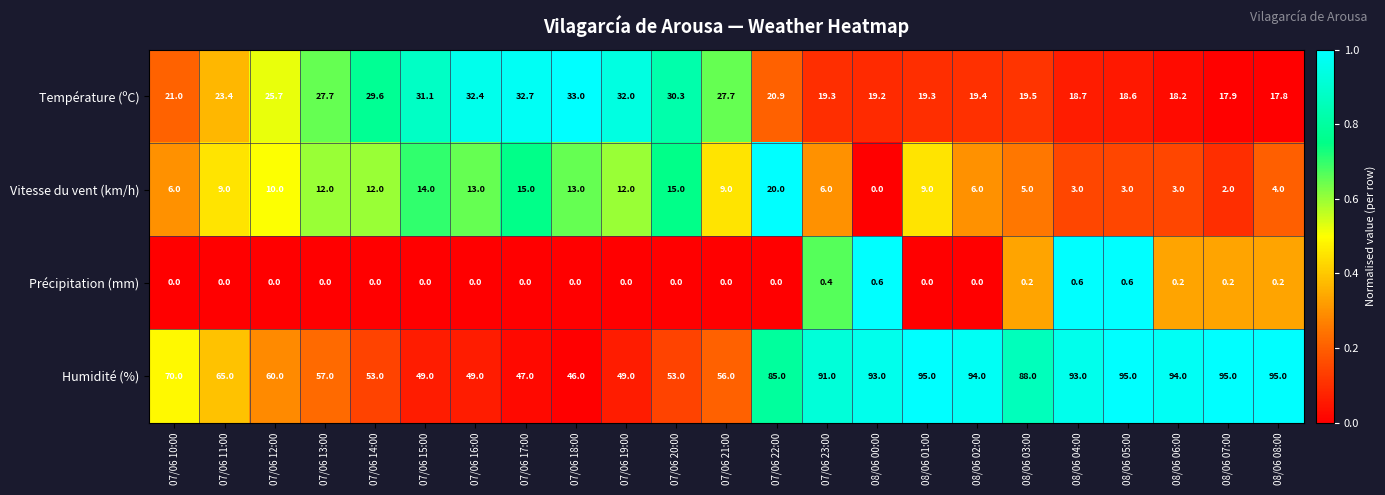

What is the difference between the maximum and second lowest values in the Humidité (%) series?

48.0